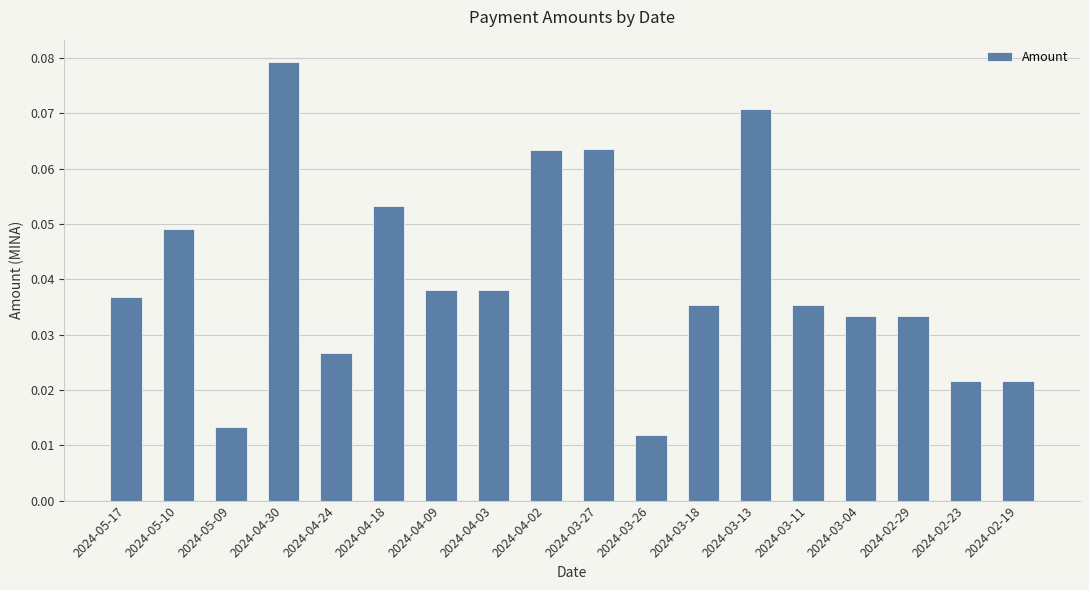

True or false: the data shows 0.1 at 2024-04-09.

False